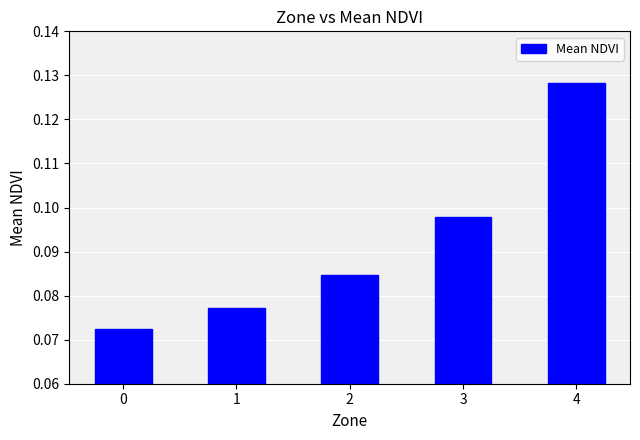

Which category has the highest value across all series?

4